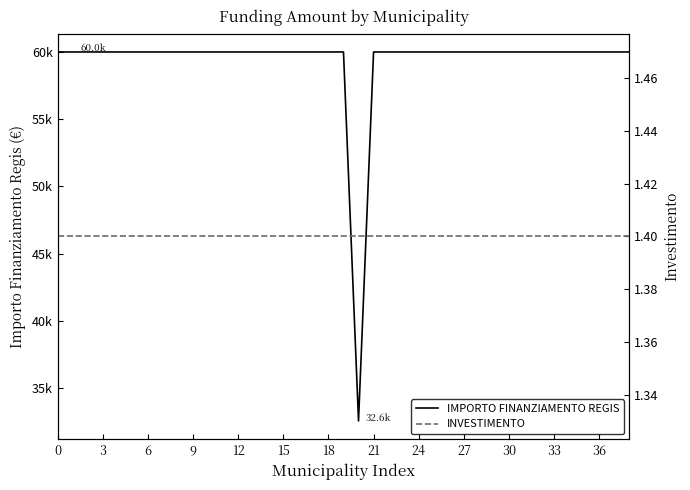

Which series has the widest spread of values?

IMPORTO FINANZIAMENTO REGIS